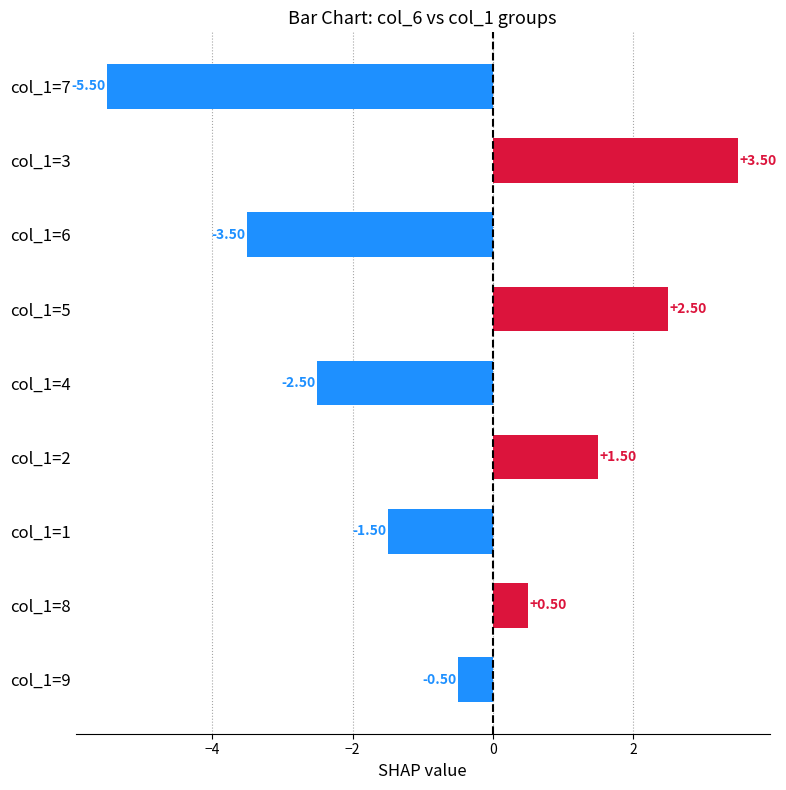

How many values are below zero?

5